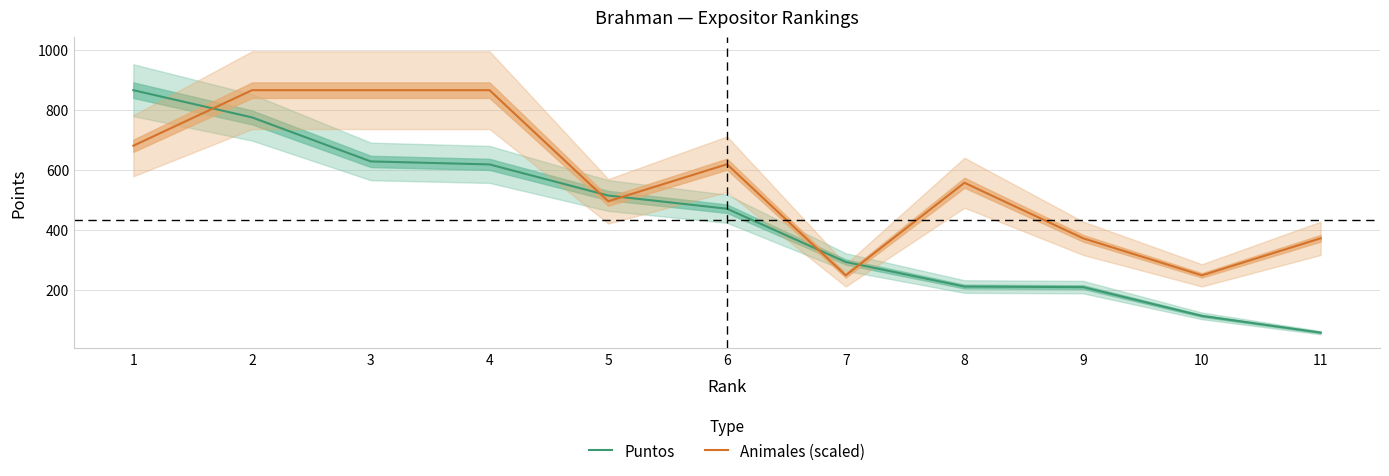

Reading left to right, extract all data points from this chart.

Puntos: 1=866.0	2=775.0	3=628.0	4=618.0	5=514.0	6=470.0	7=292.0	8=210.0	9=208.0	10=112.0	11=56.0
Animales (scaled): 1=680.4	2=866.0	3=866.0	4=866.0	5=494.9	6=618.6	7=247.4	8=556.7	9=371.1	10=247.4	11=371.1